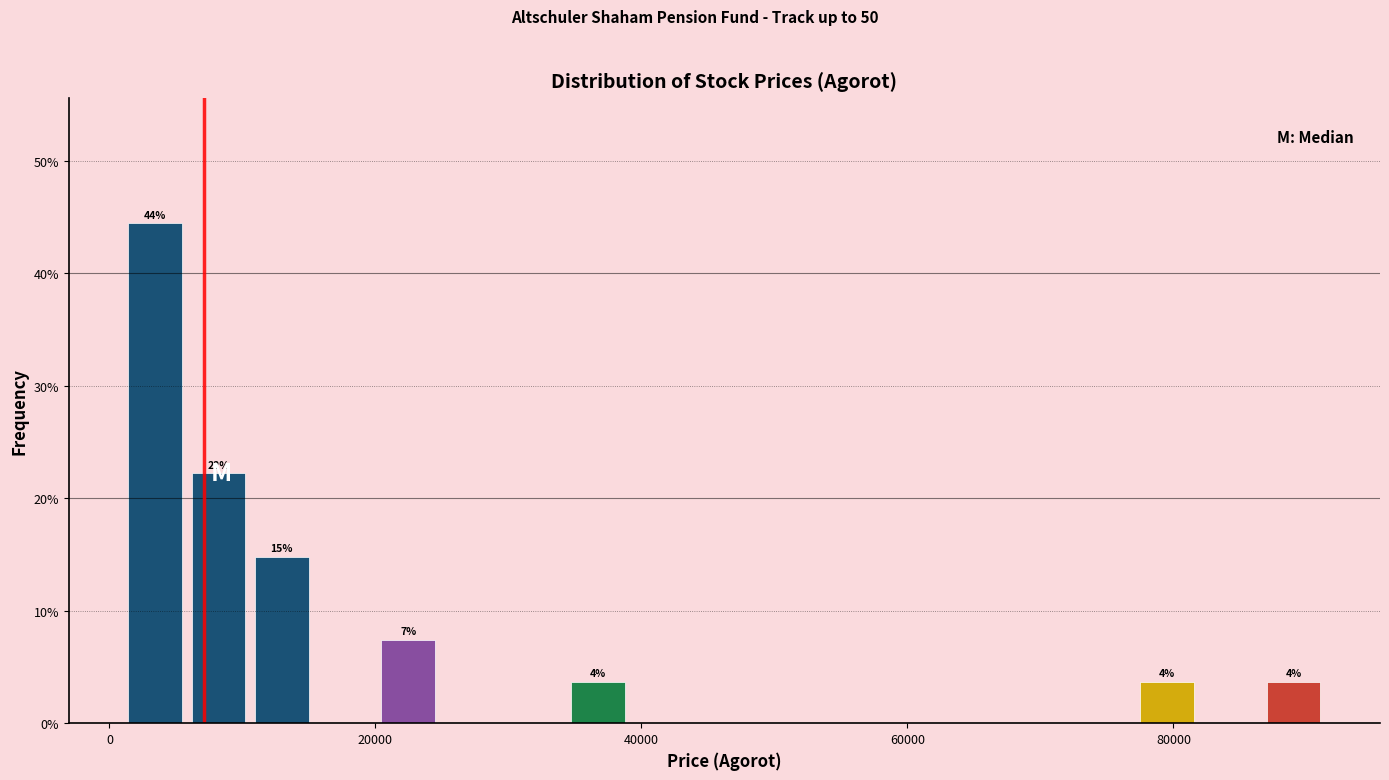

Around what value on the x-axis is the tallest bar? Give the approximate position of its centre, as read against the axis.

4000